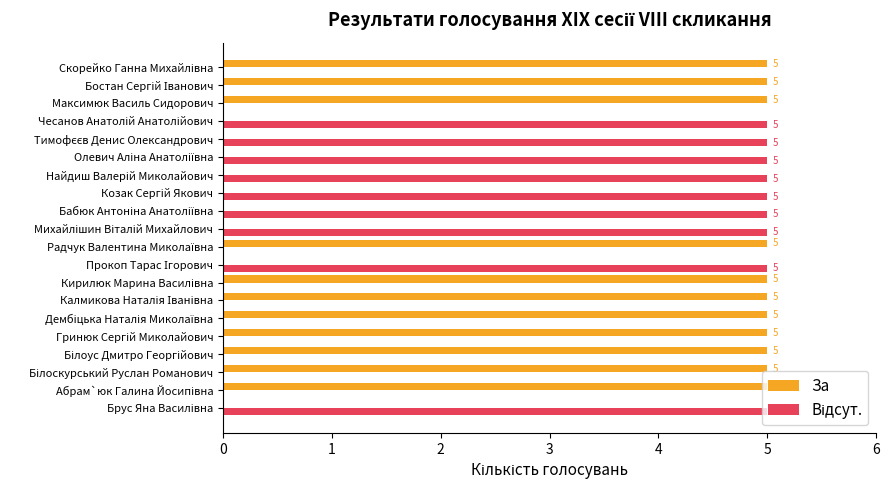

Which series has the largest total across all categories?

За